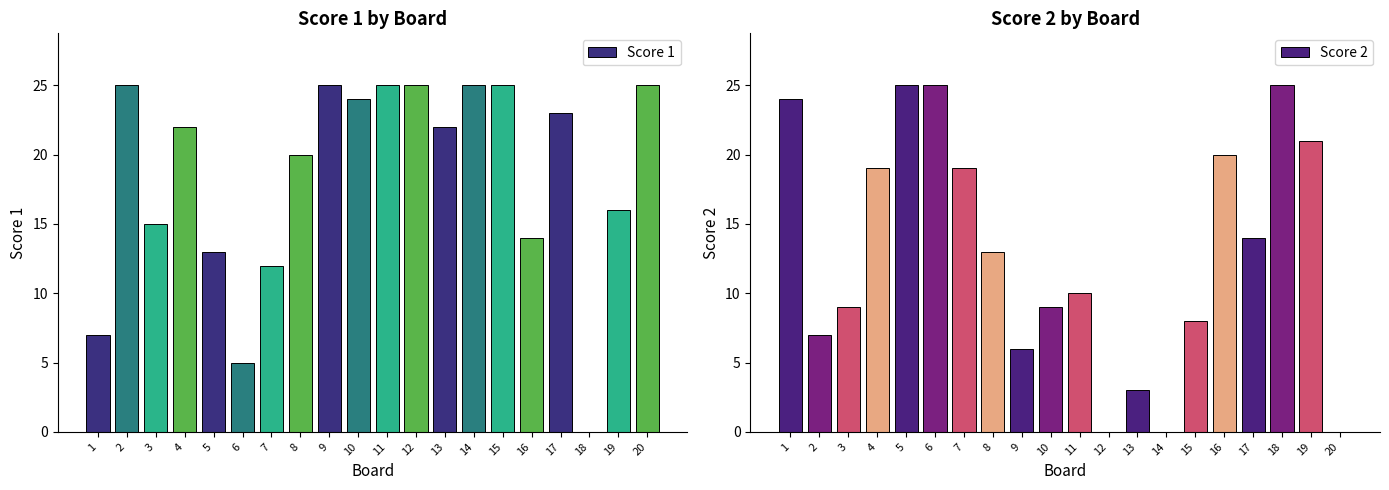

What is the sum of the Score 2 values at 5 and 14?

25